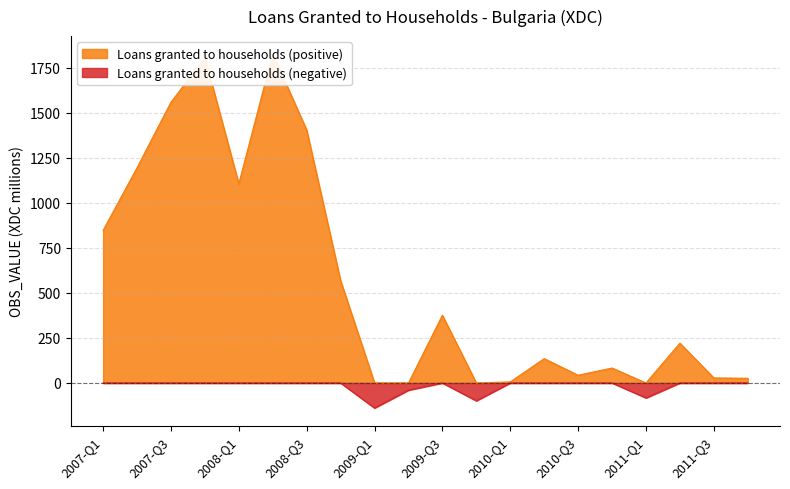

What is the sum of all values?

11233